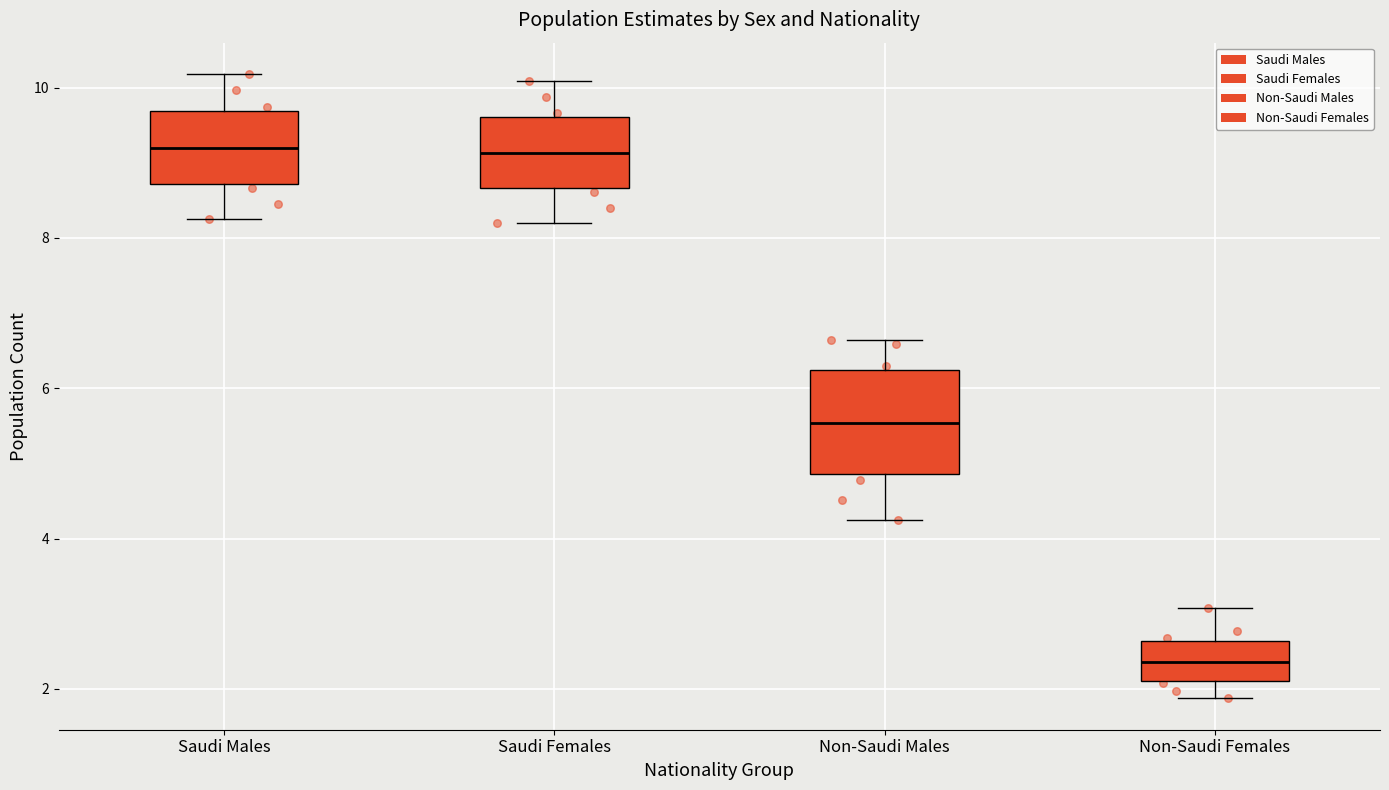

Reading left to right, read every box against the y-axis: the position of its median line, the range the box covers, and the ends of its whiskers. The values are not printed on the chart, so give them approximately, as read against the axis.

Saudi Males: median 9.2, box 8.8 to 9.6, whiskers 8.2 to 10.2
Saudi Females: median 9.2, box 8.6 to 9.6, whiskers 8.2 to 10.0
Non-Saudi Males: median 5.6, box 4.8 to 6.2, whiskers 4.2 to 6.6
Non-Saudi Females: median 2.4, box 2.0 to 2.6, whiskers 1.8 to 3.0